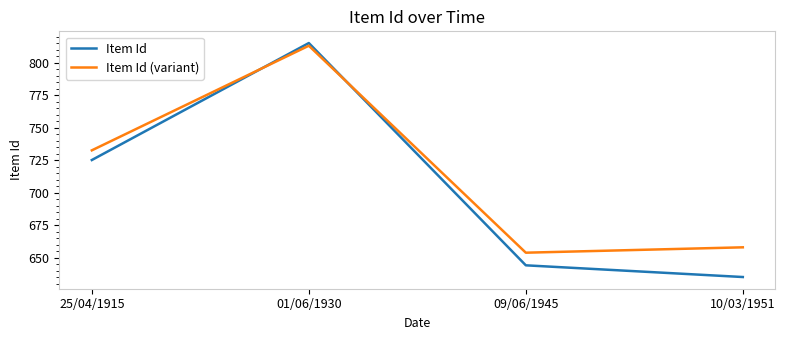

In Item Id, how many points are higher than both neighbors (excluding endpoints)?

1